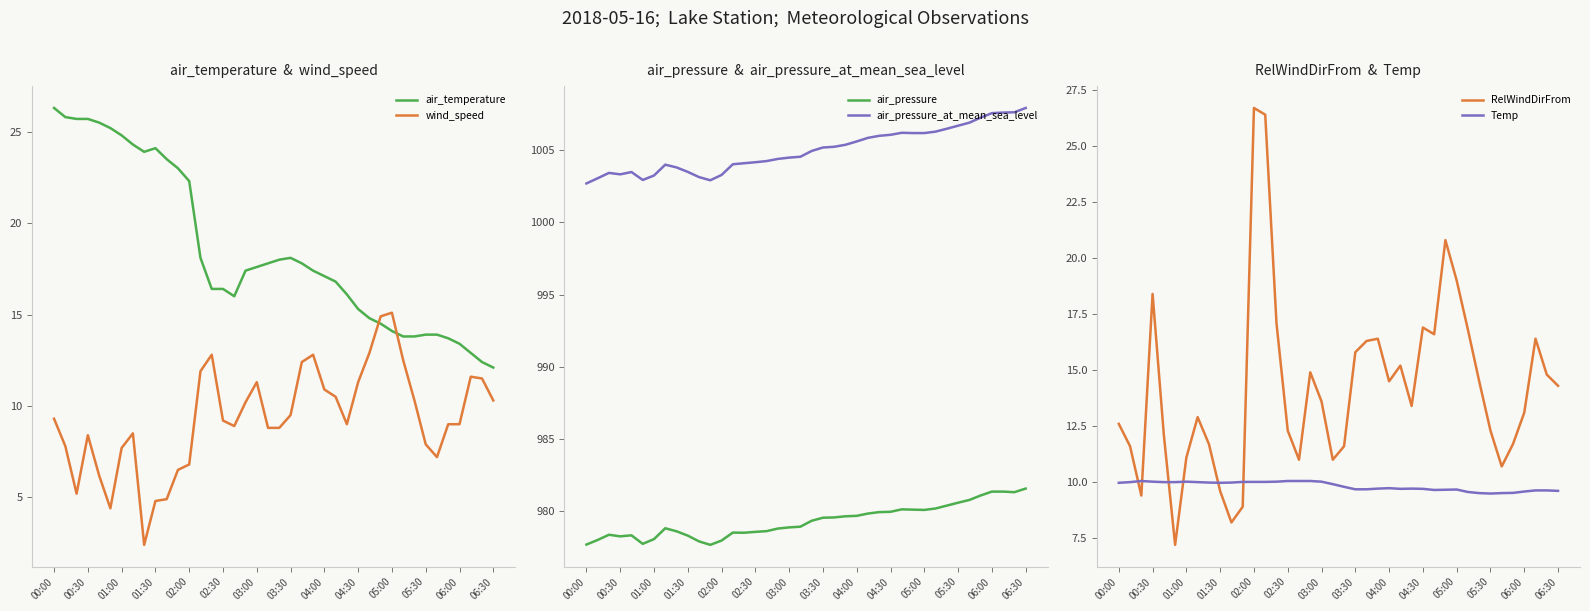

The Temp series shows 10.0 at 01:30. True or false?

True